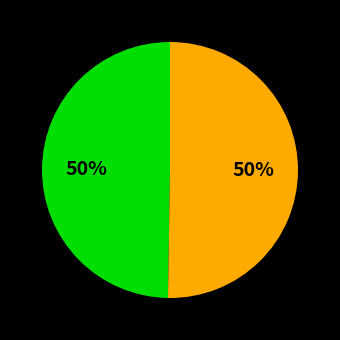

To the nearest percent, what is the average slice percentage?

50%